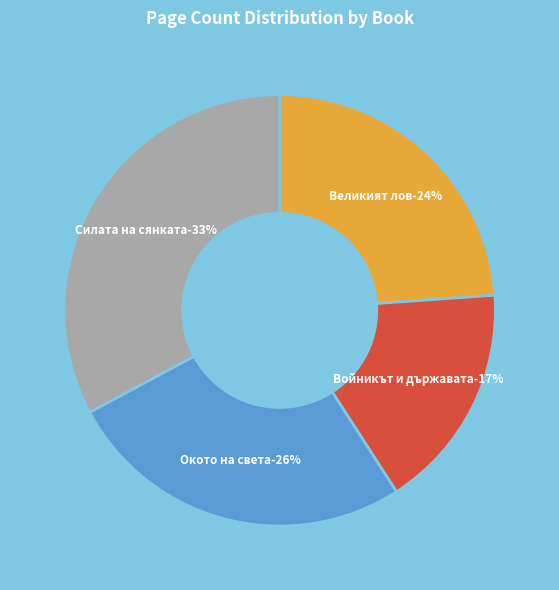

To the nearest percent, what percentage of the pie is Великият лов (13566)?

24%